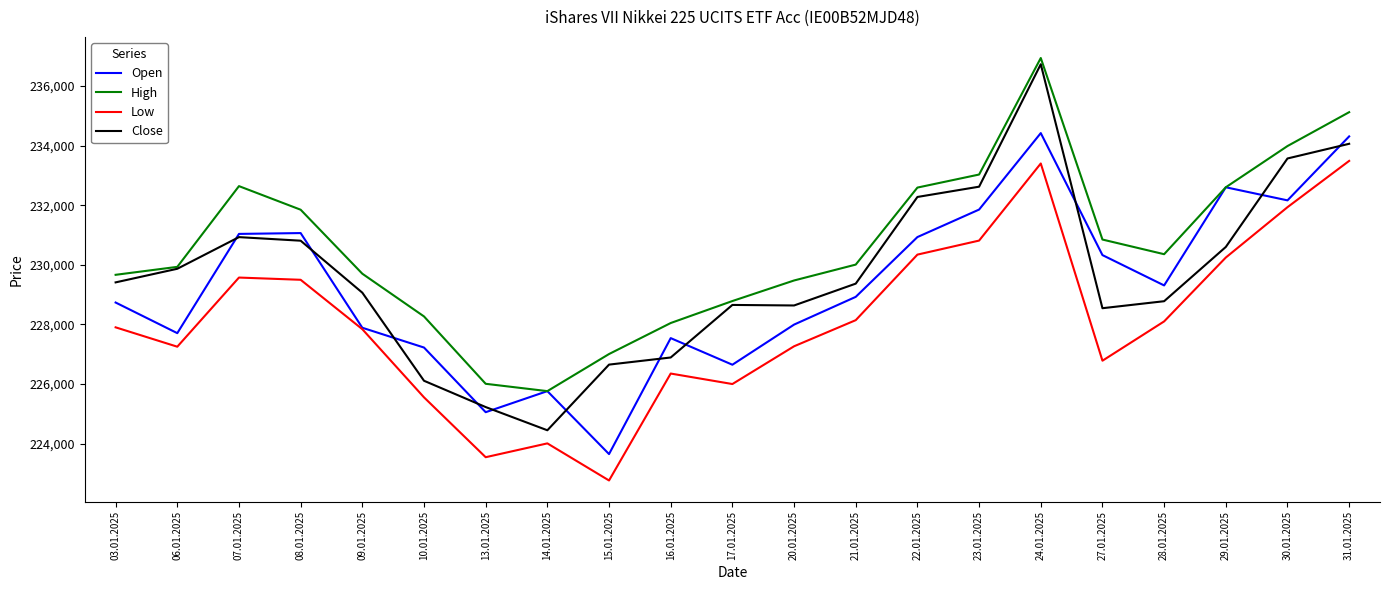

What are all the series names shown in the legend?

Open, High, Low, Close